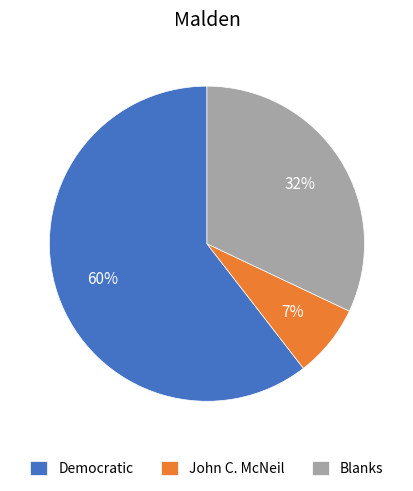

To the nearest percent, what portion does Blanks represent?

32%